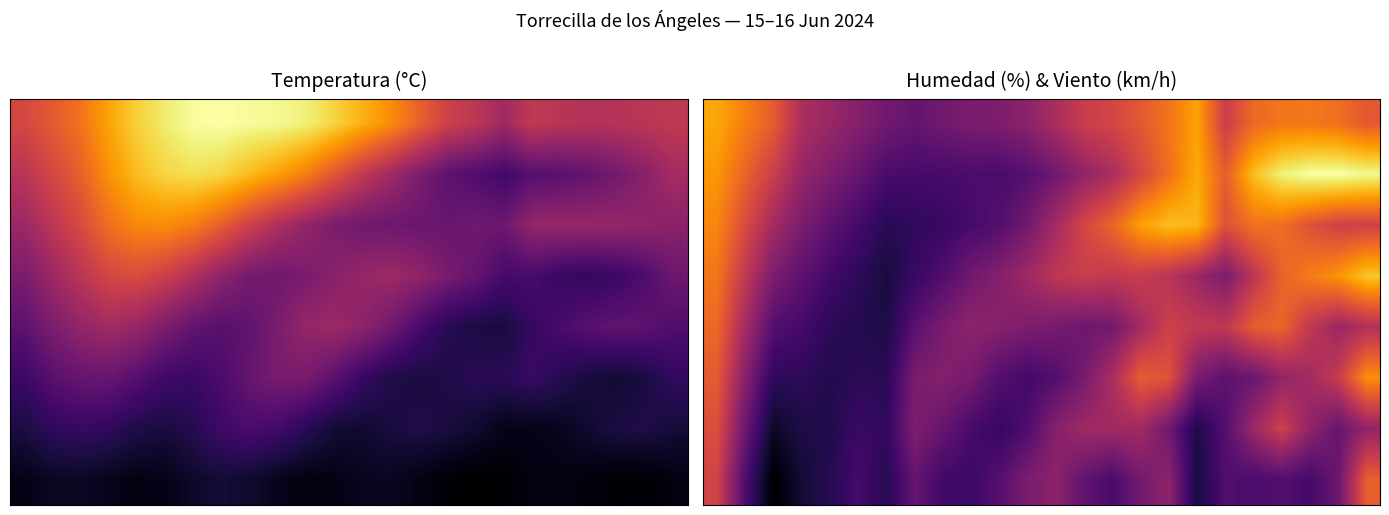

At which category does the chart reach its minimum across all series?

2